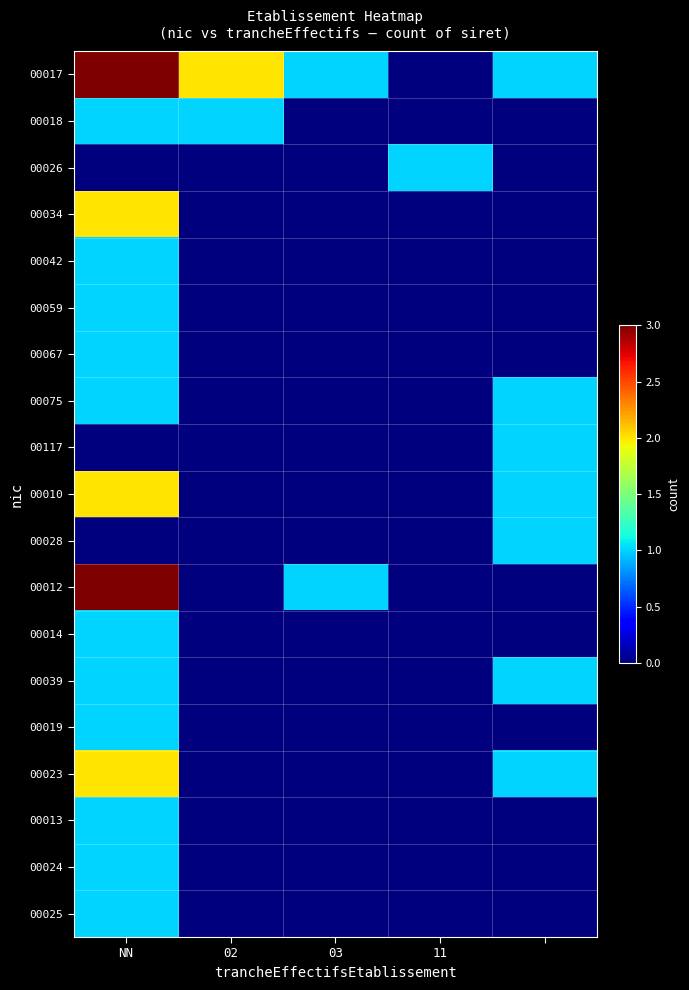

At which category is the sum across all series the highest?

NN